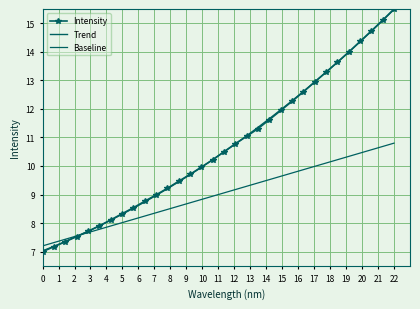

Which series has the largest total across all categories?

Trend